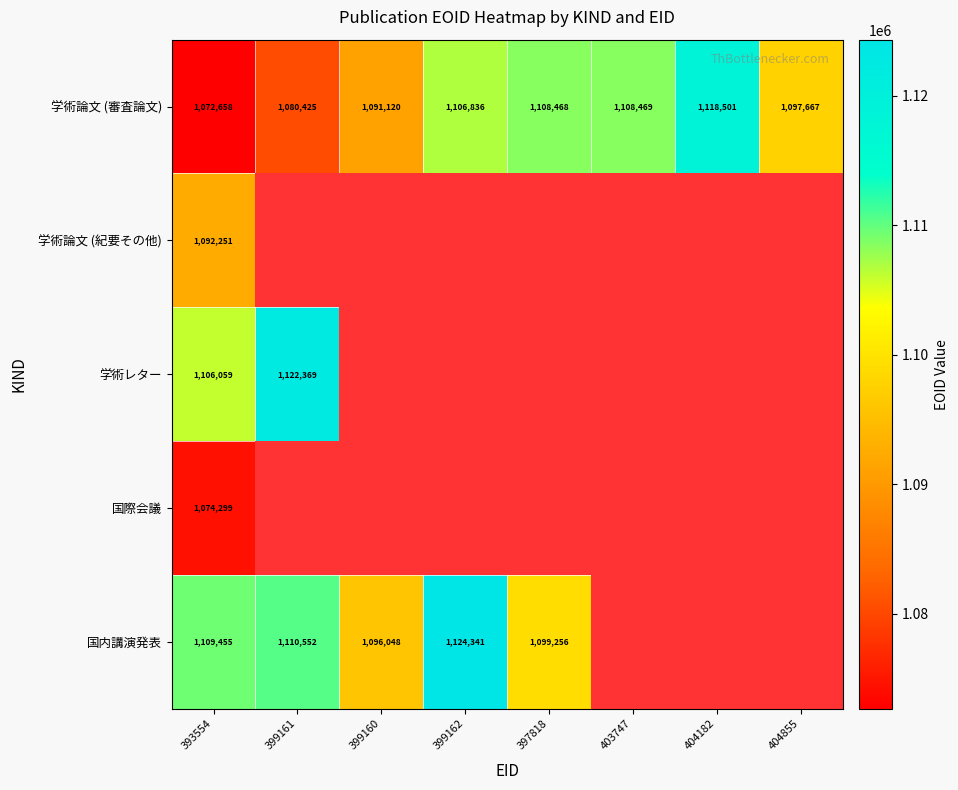

Which has a higher value, 393554 or 399160?

399160